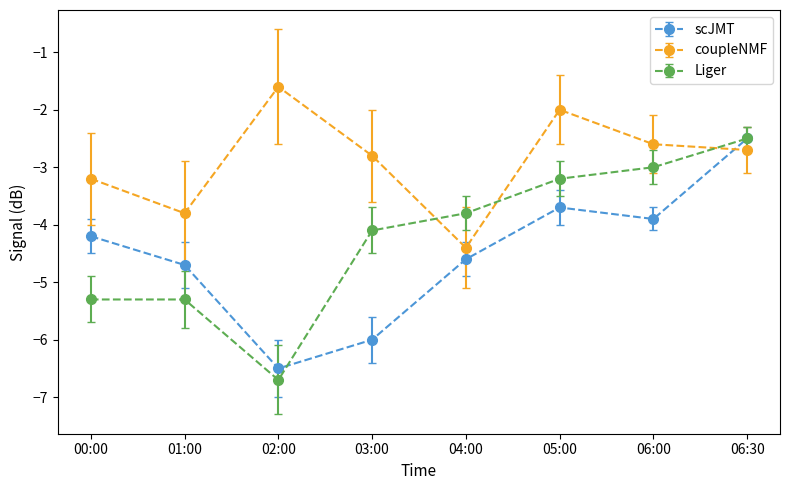

How many data points does each series have?

8